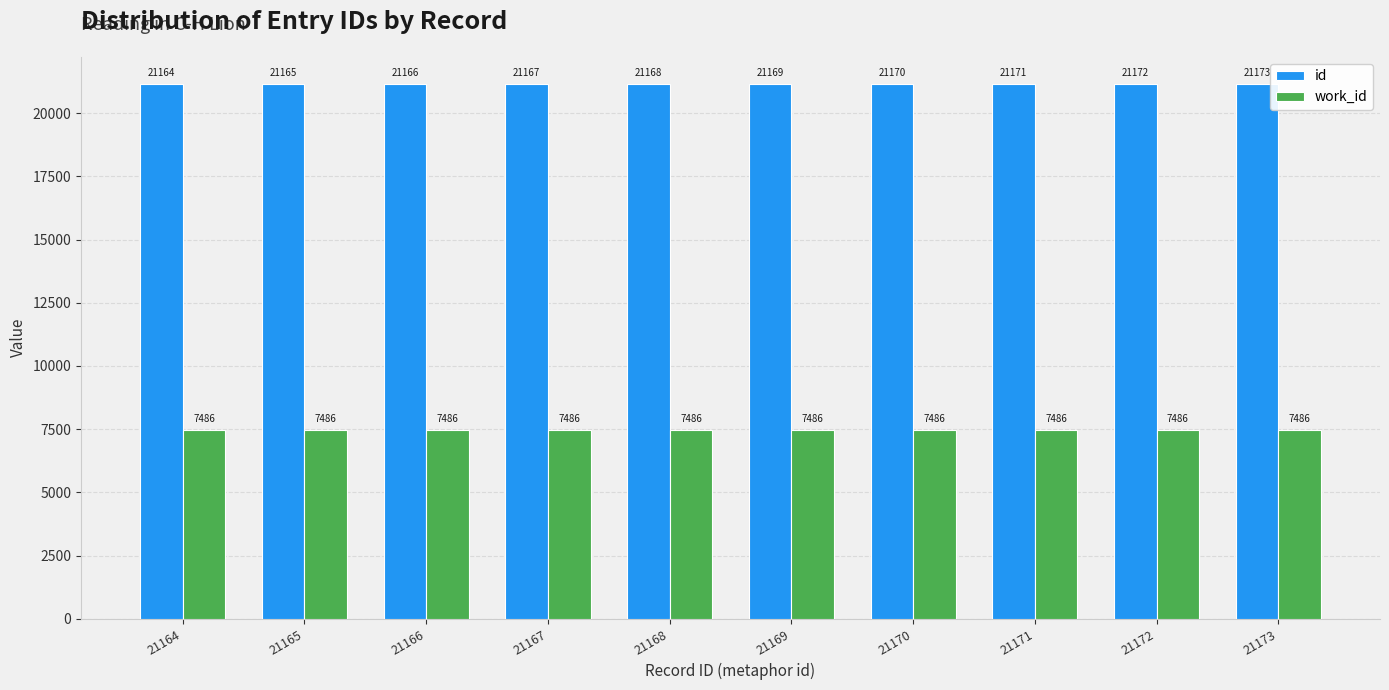

True or false: id has a value of 21167 at 21167.

True